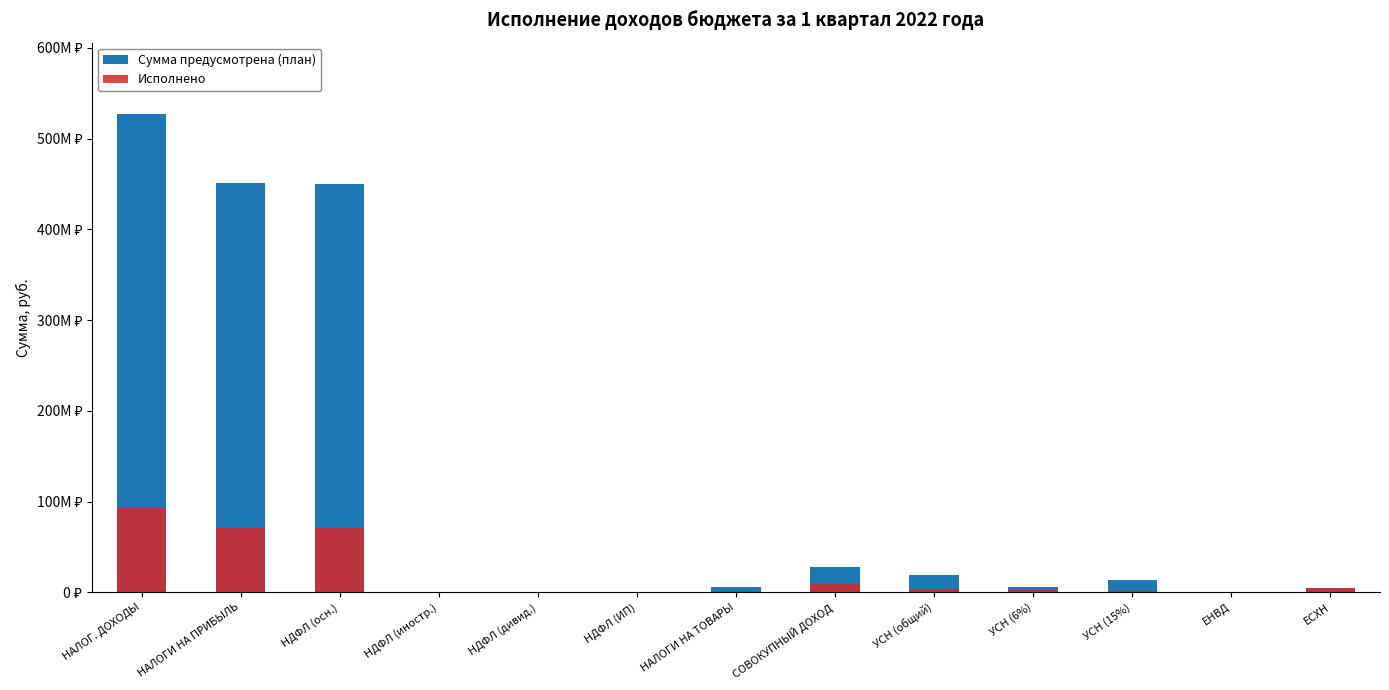

What is the value of the Исполнено bar at the 4th from the left?

25808.8